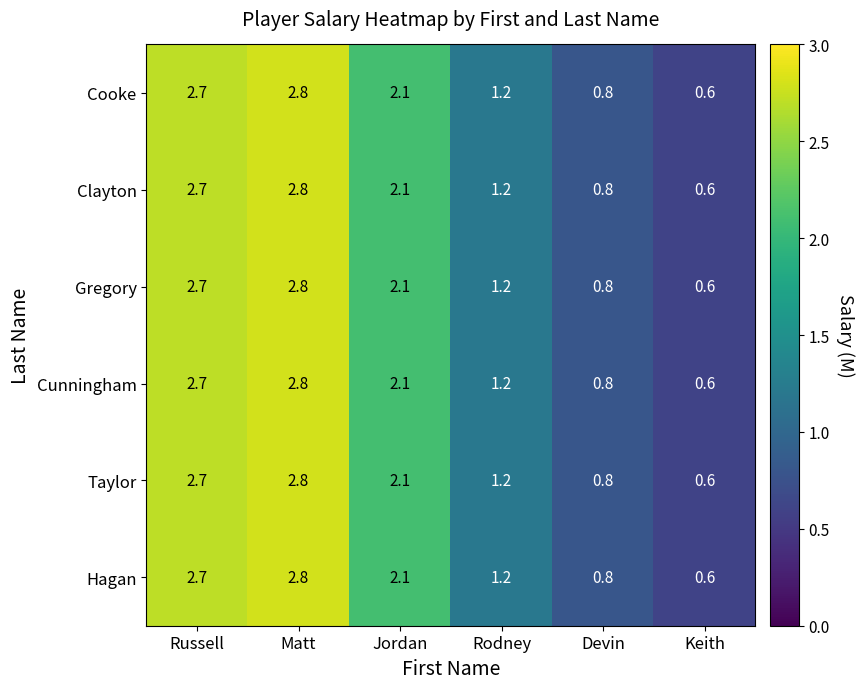

At how many categories does at least one series exceed 0?

6